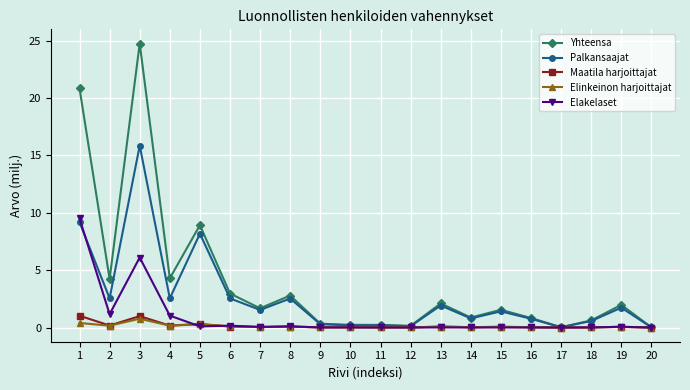

Between 16 and 19, which series saw the biggest shift?

Yhteensa